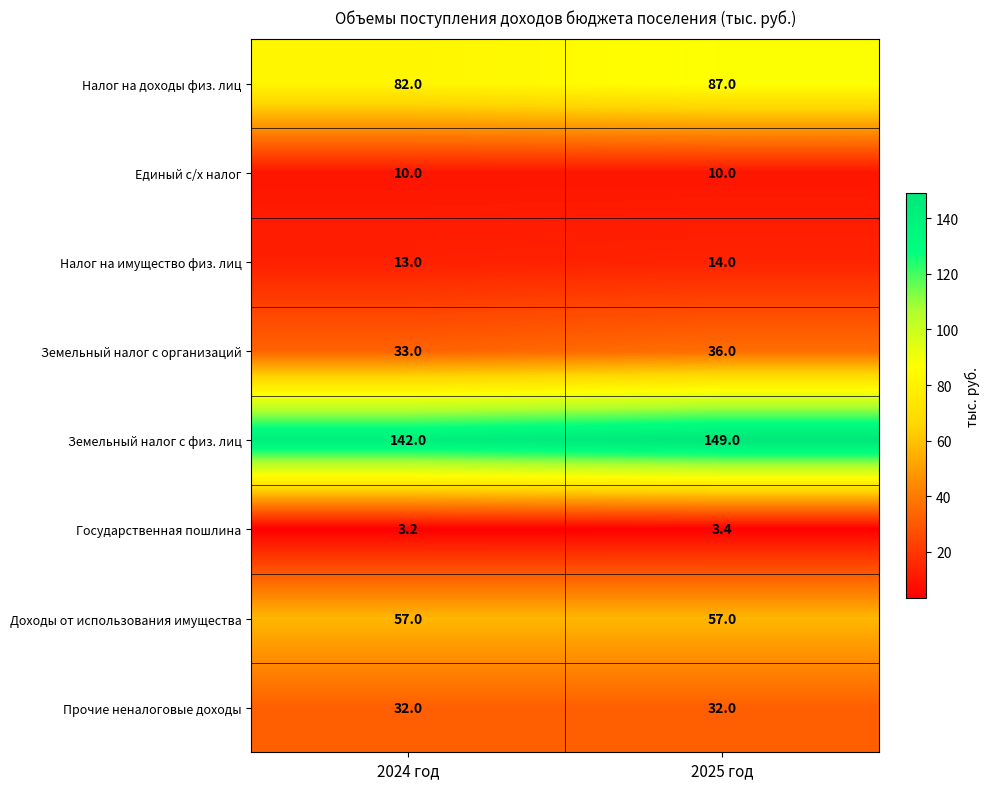

Which series changed the most between 2024 год and 2025 год?

Земельный налог с физ. лиц